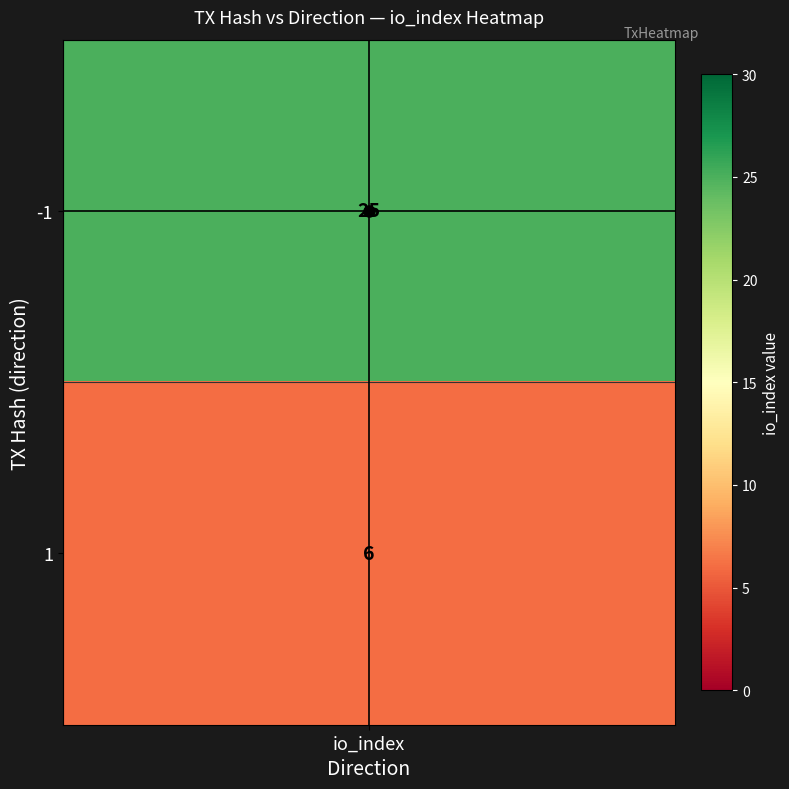

What is the sum of the values at 1 and -1?

31